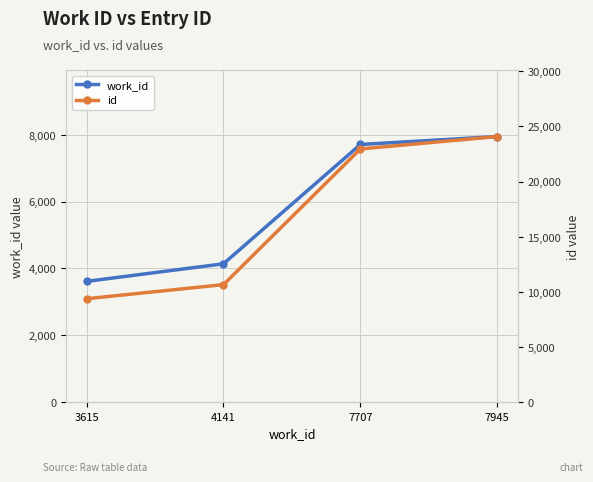

What is the value of the id point at the 2nd from the left?

10665